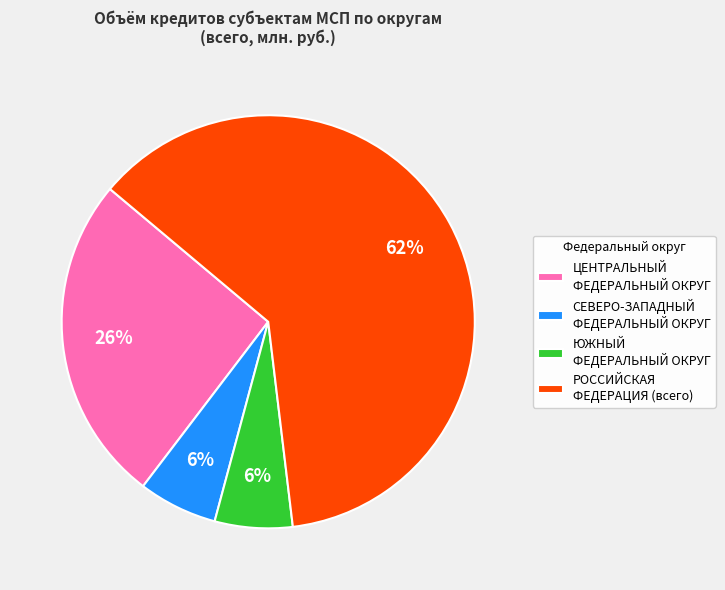

Combined, do СЕВЕРО-ЗАПАДНЫЙ ФЕДЕРАЛЬНЫЙ ОКРУГ and ЦЕНТРАЛЬНЫЙ ФЕДЕРАЛЬНЫЙ ОКРУГ account for over 50%?

No